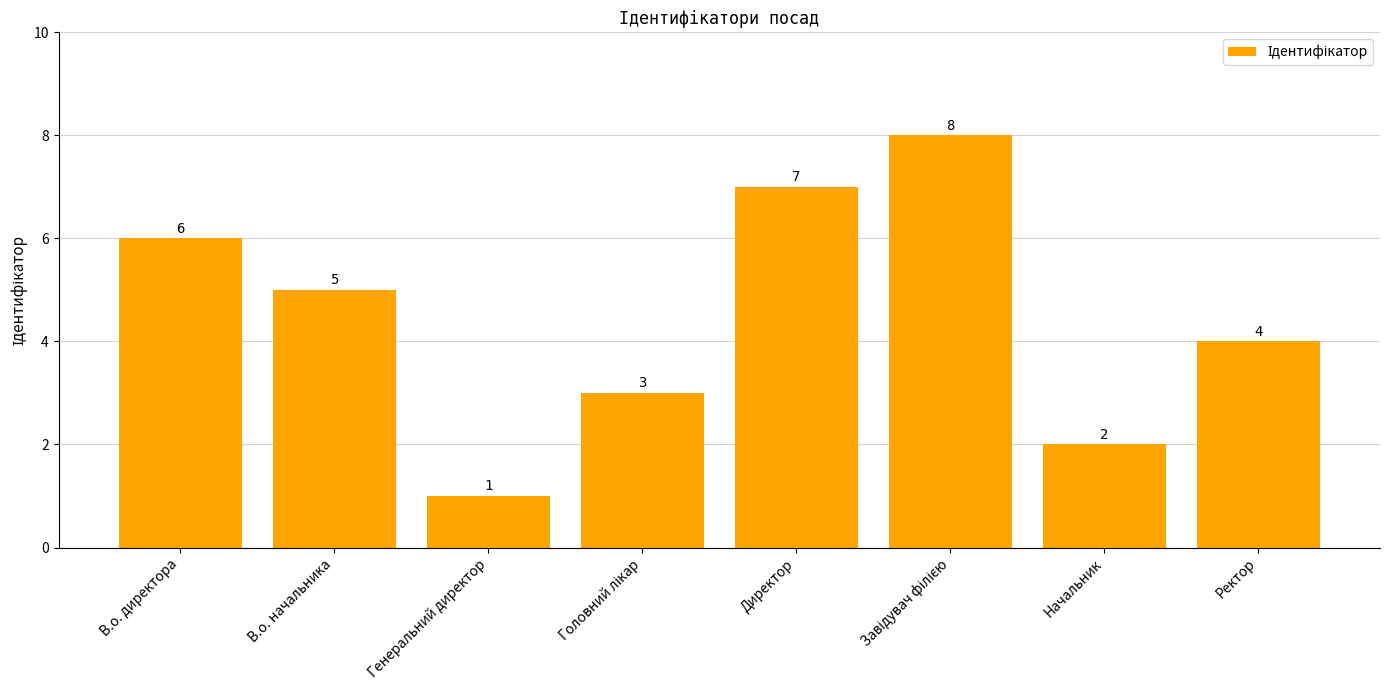

Where is the data nearest to the value 4?

Ректор